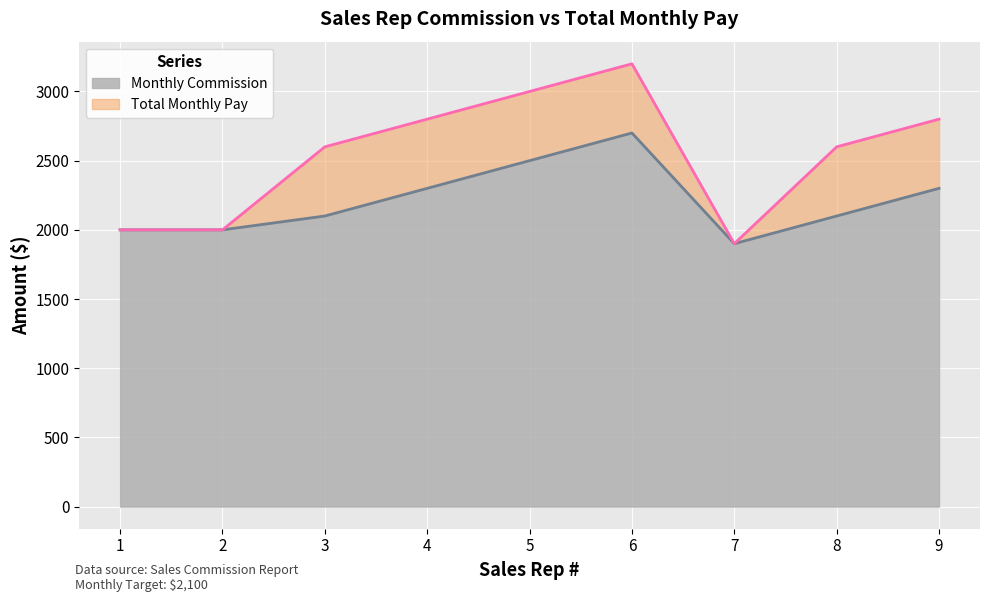

Which series has the widest spread of values?

Total Monthly Pay